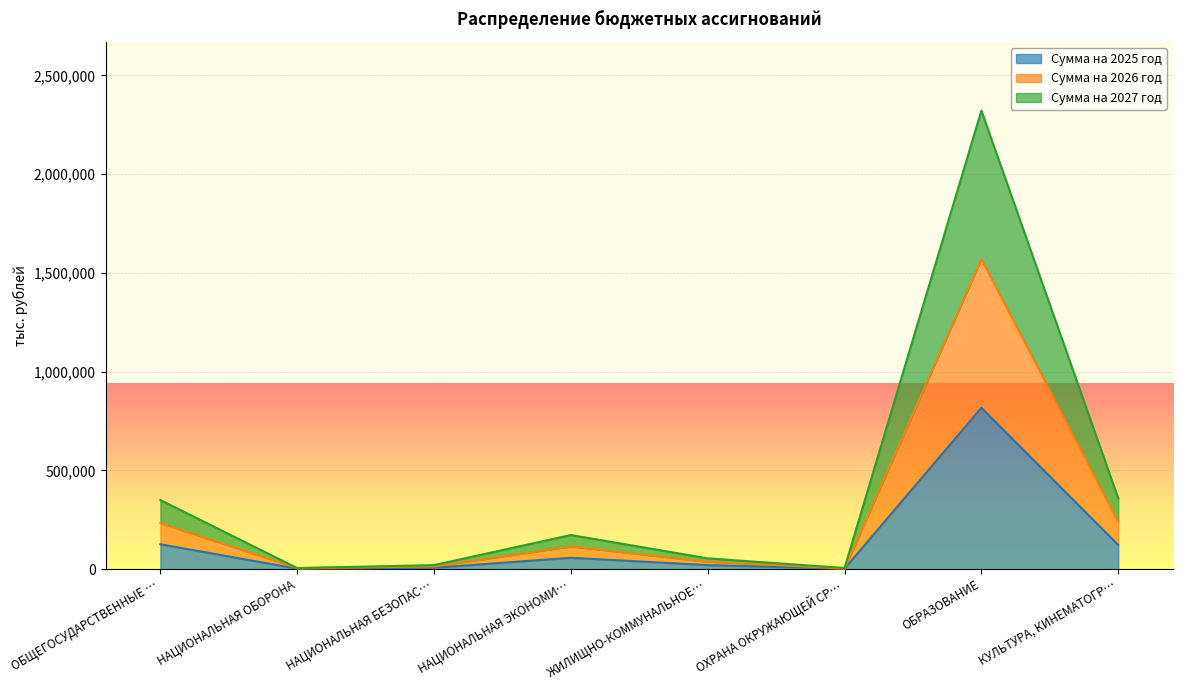

At which category is the sum across all series the highest?

ОБРАЗОВАНИЕ